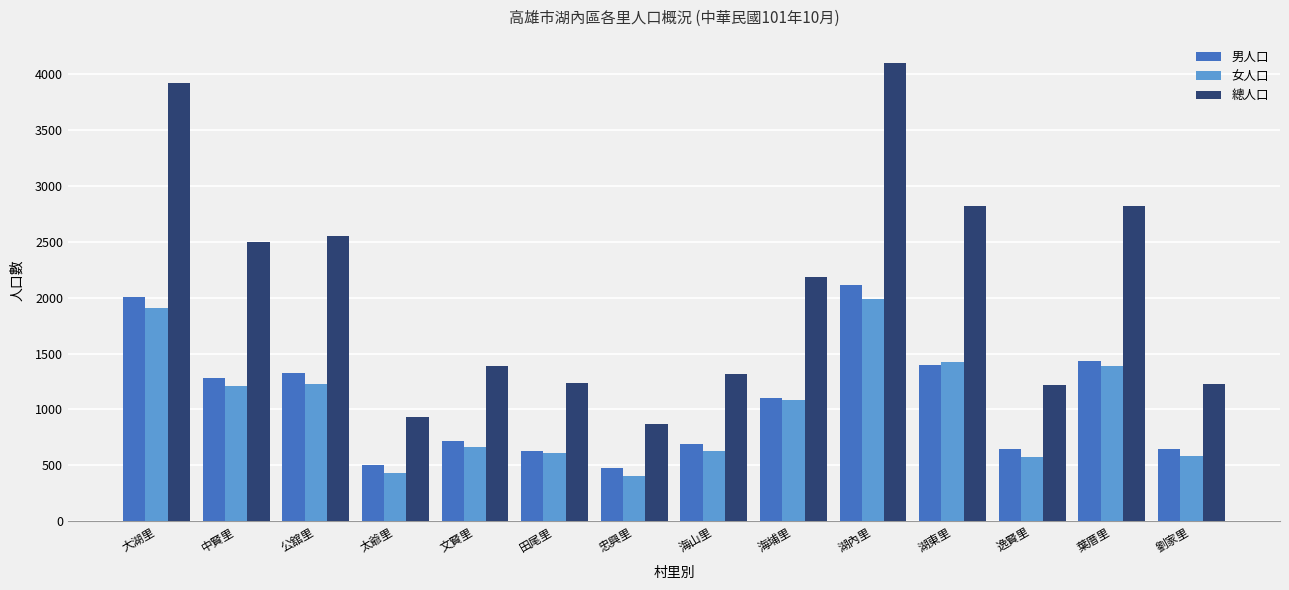

What are all the series names shown in the legend?

男人口, 女人口, 總人口